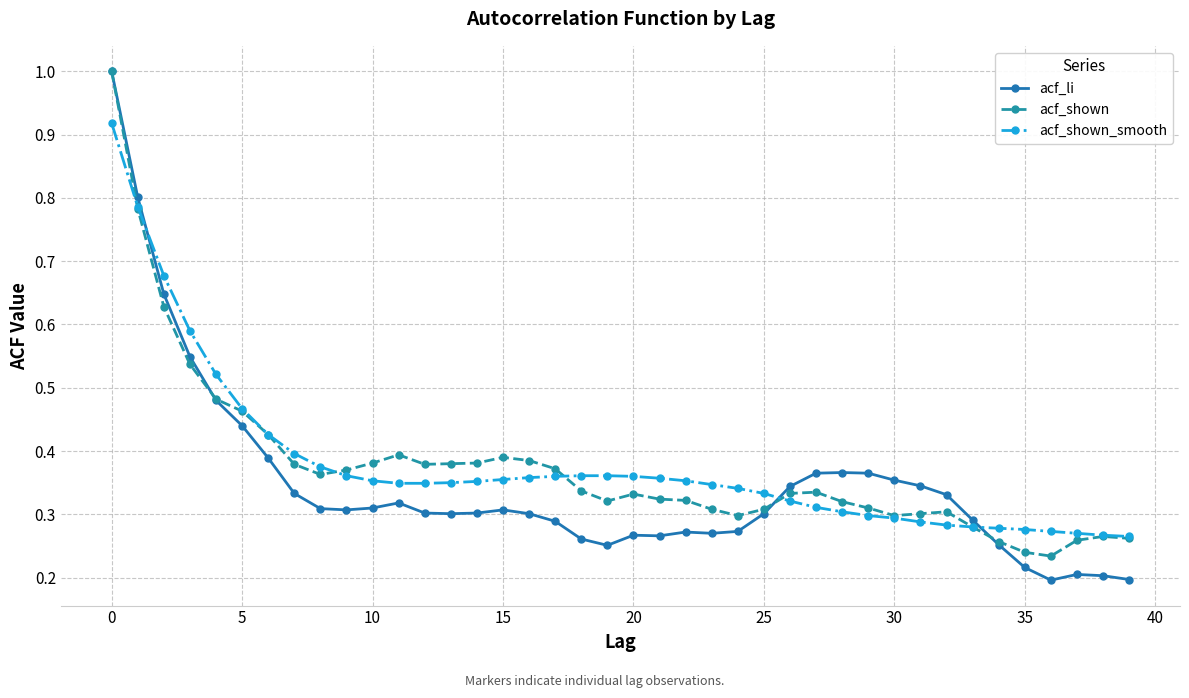

Which series has the widest spread of values?

acf_li